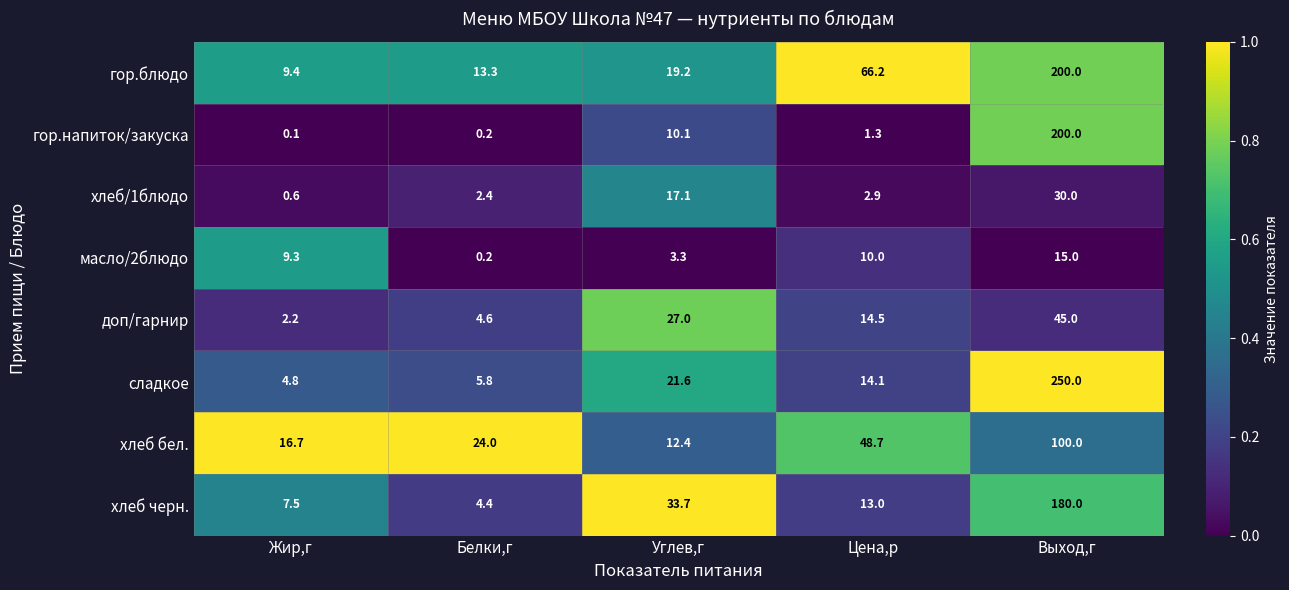

What is the average value of the масло/2блюдо series?

7.6